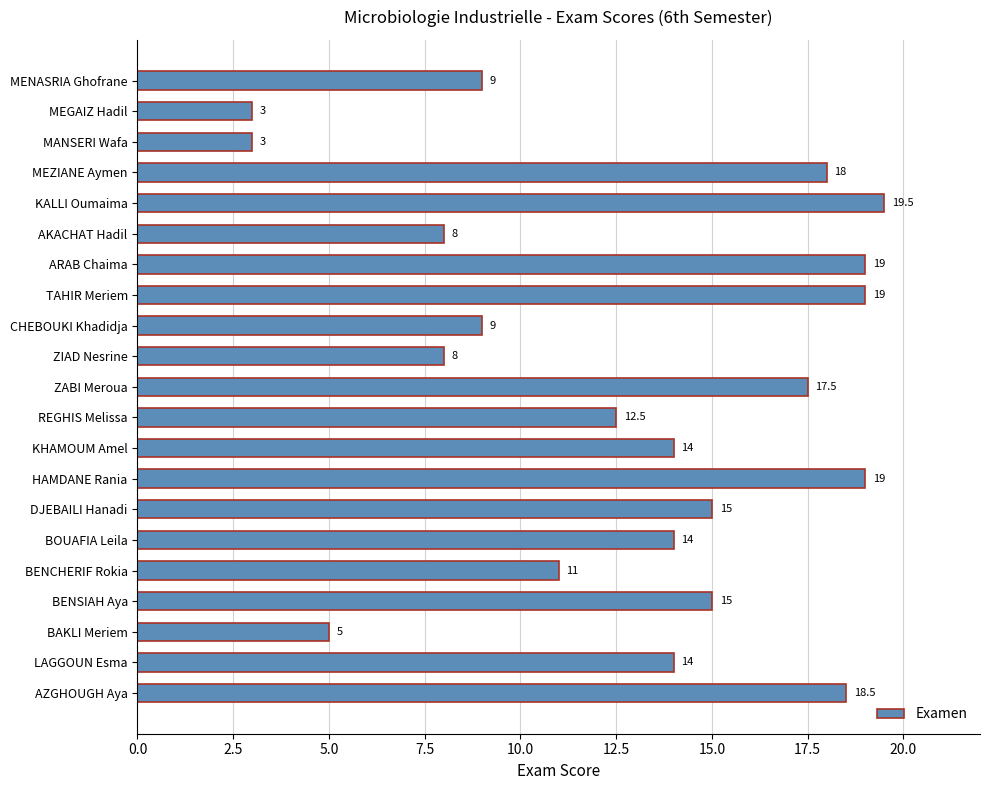

Where is the data nearest to the value 11?

BENCHERIF Rokia